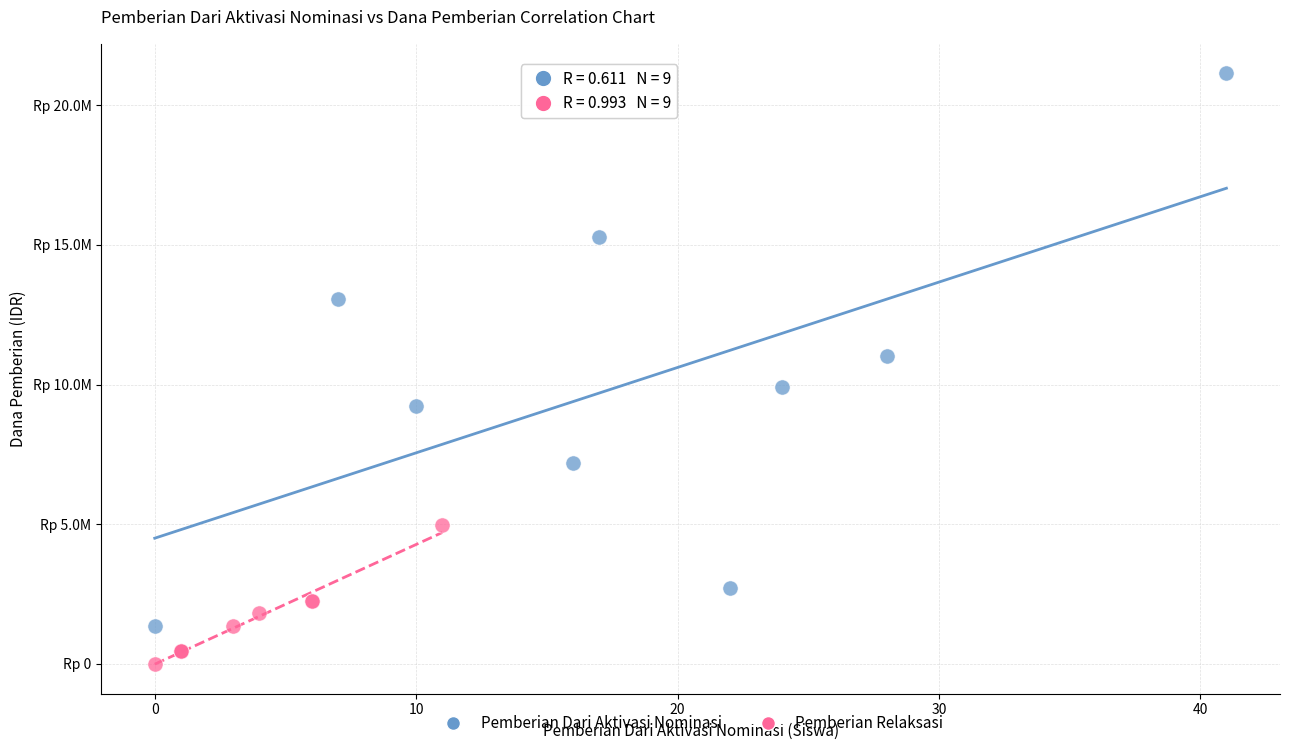

Which series reaches the maximum Y coordinate?

Pemberian Dari Aktivasi Nominasi